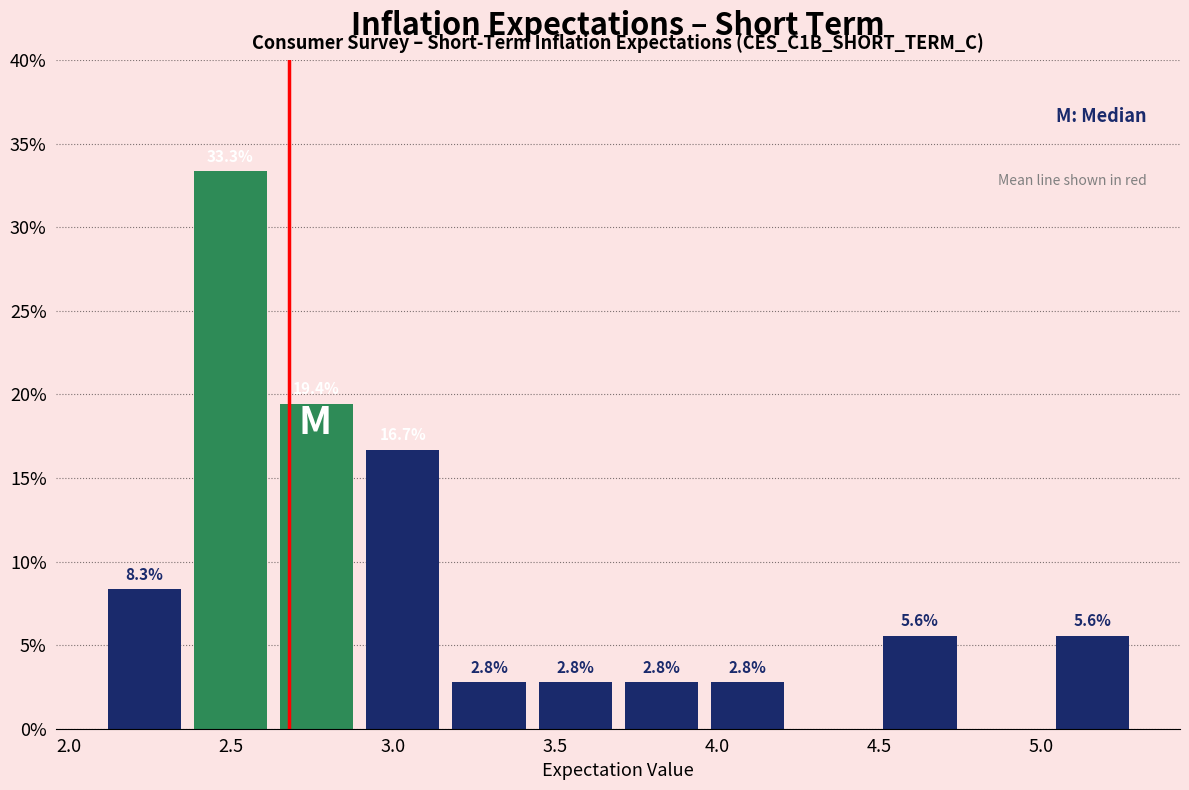

Over which range of the x-axis is the bar tallest?

2.35 to 2.65